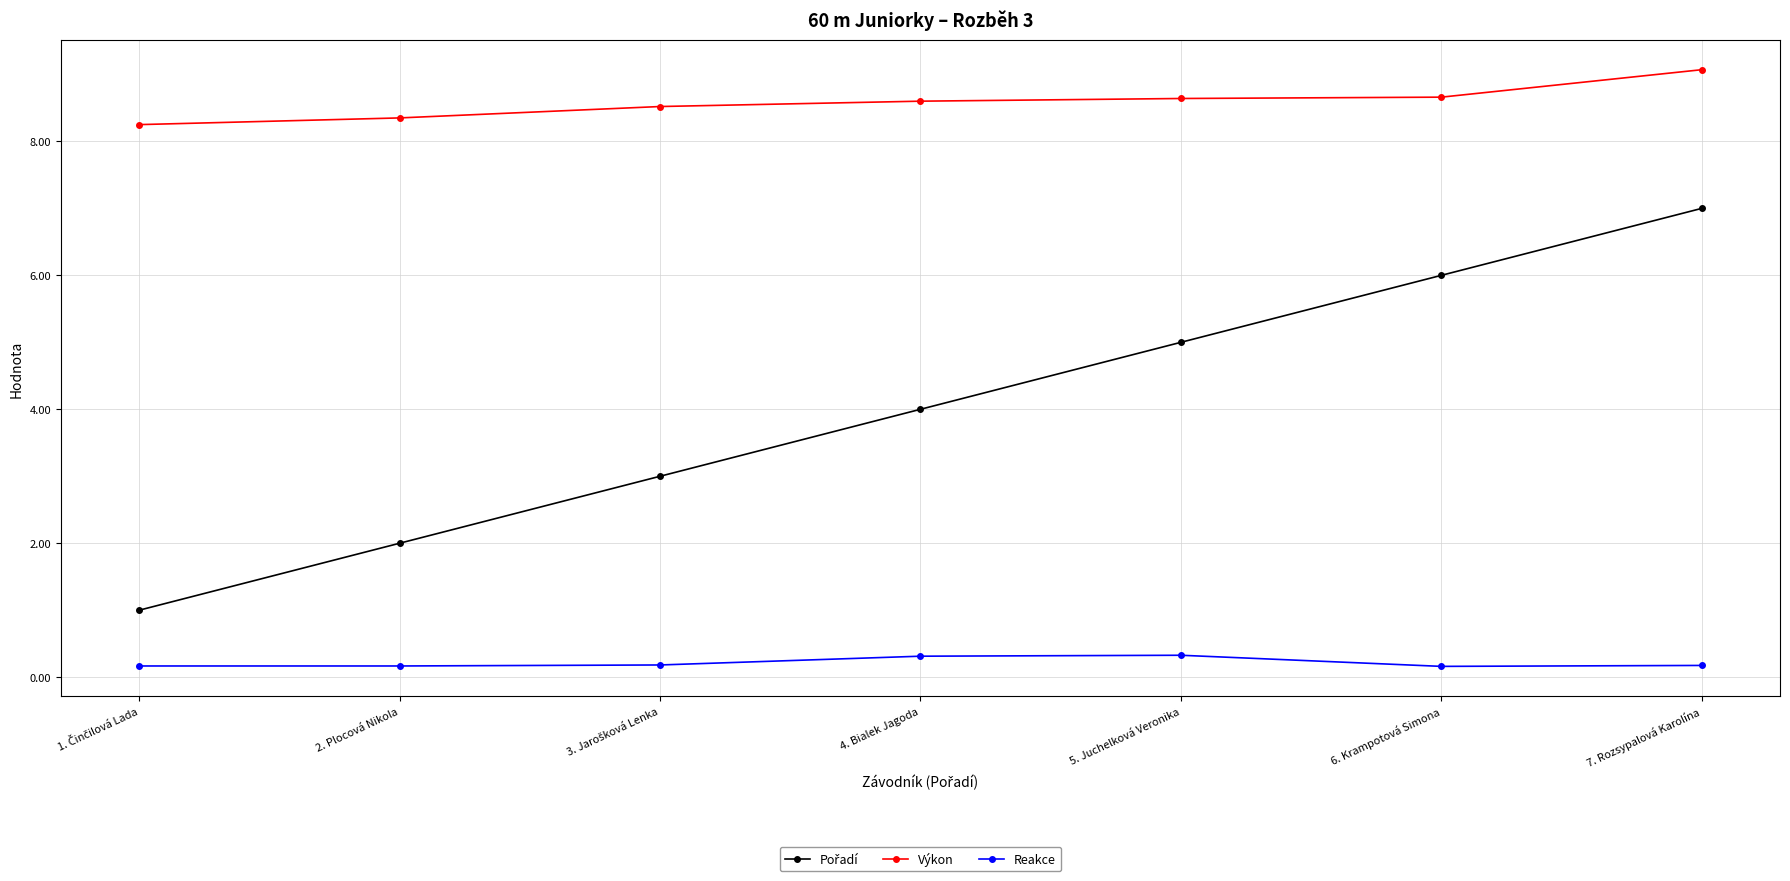

Is it true that Reakce equals 0.2 at 2. Plocová Nikola?

True